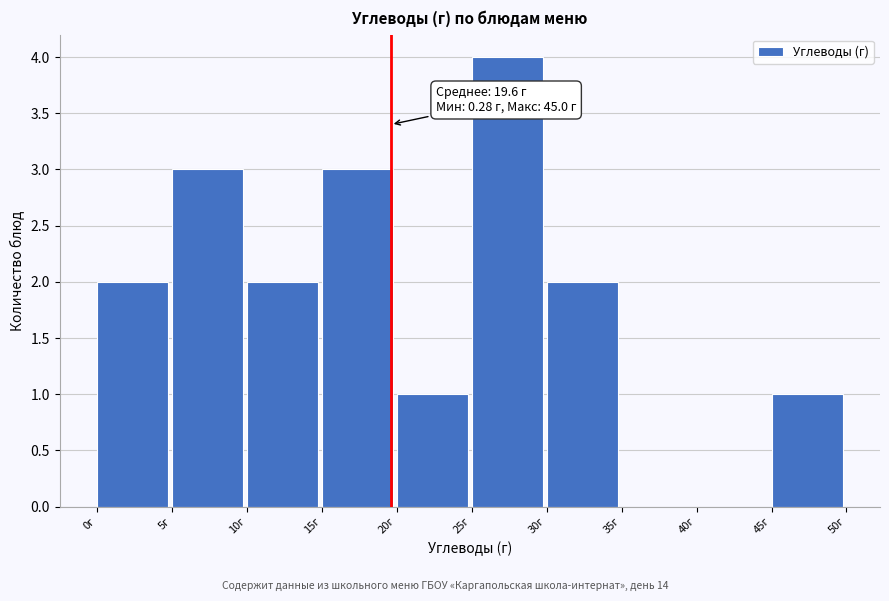

Over which range of the x-axis is the bar tallest?

25 to 30